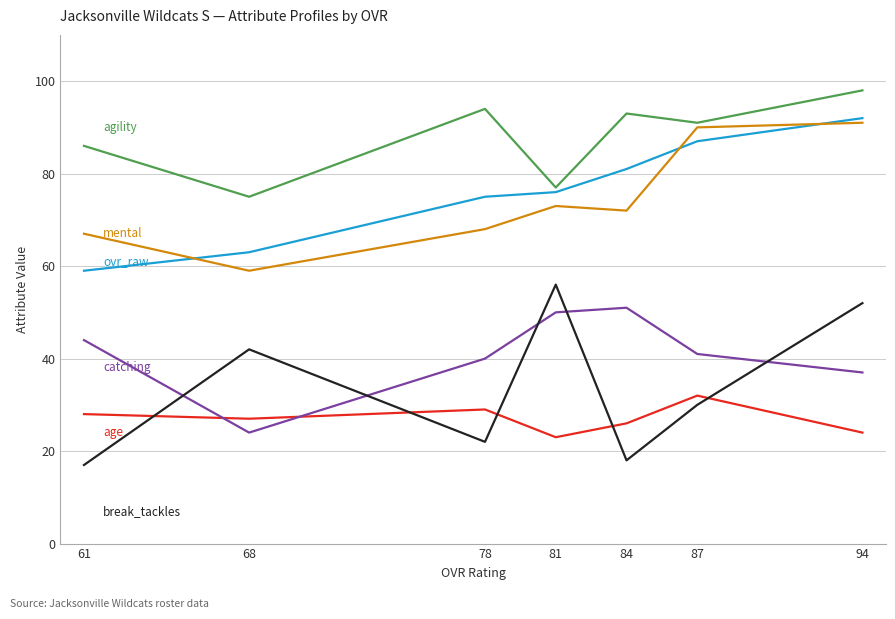

Is it true that catching equals 24 at 68?

True